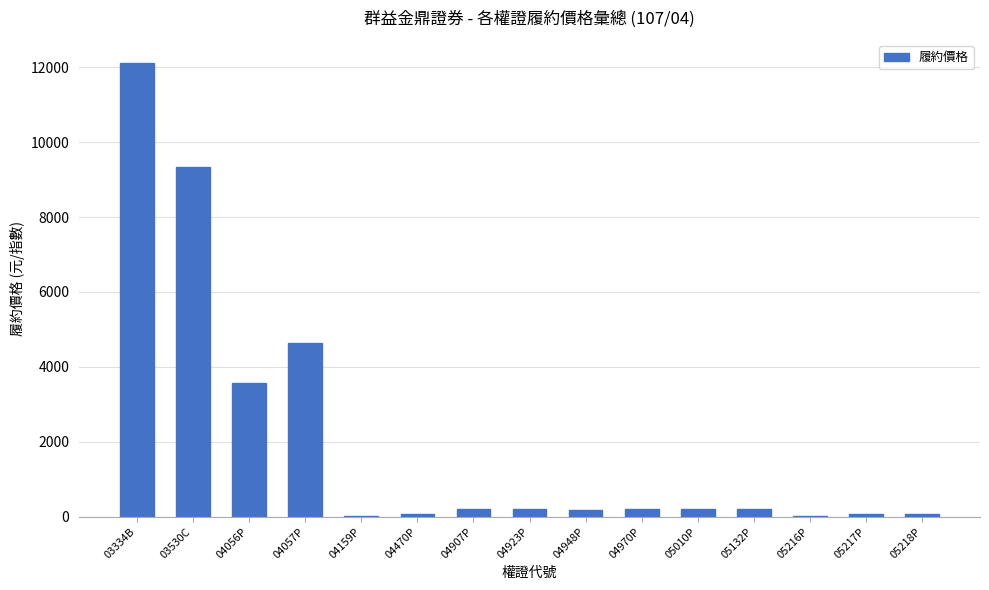

Count the number of data series in this chart.

1